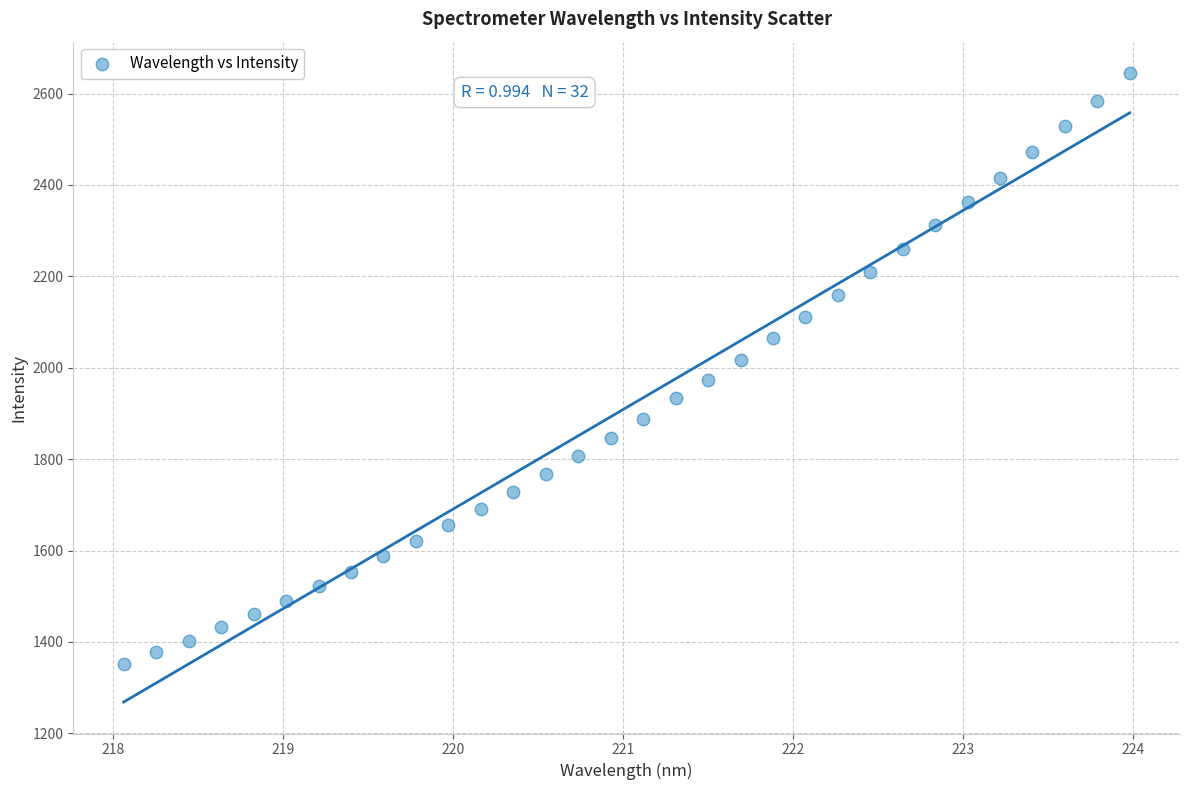

What is the range of Y values (max minus min)?

1293.6